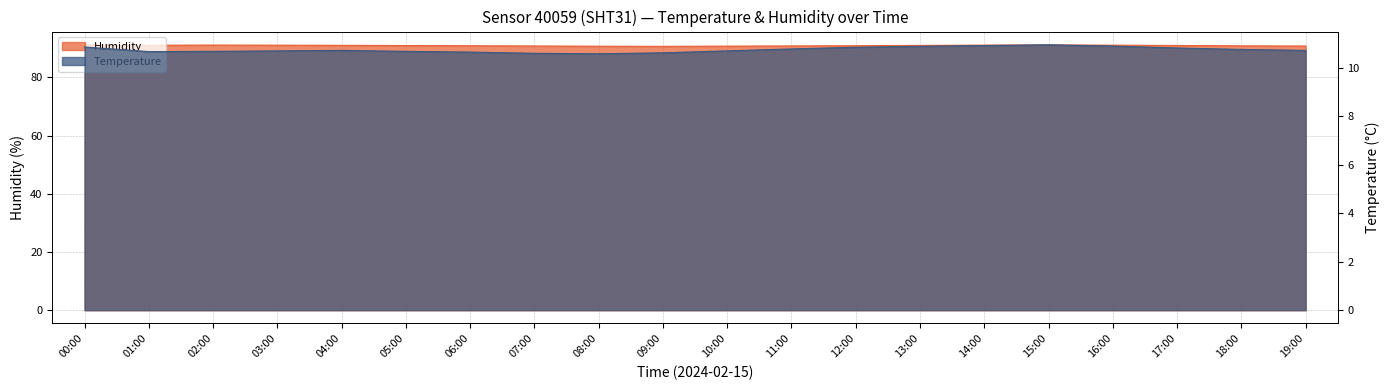

True or false: humidity and temperature cross at least once.

False